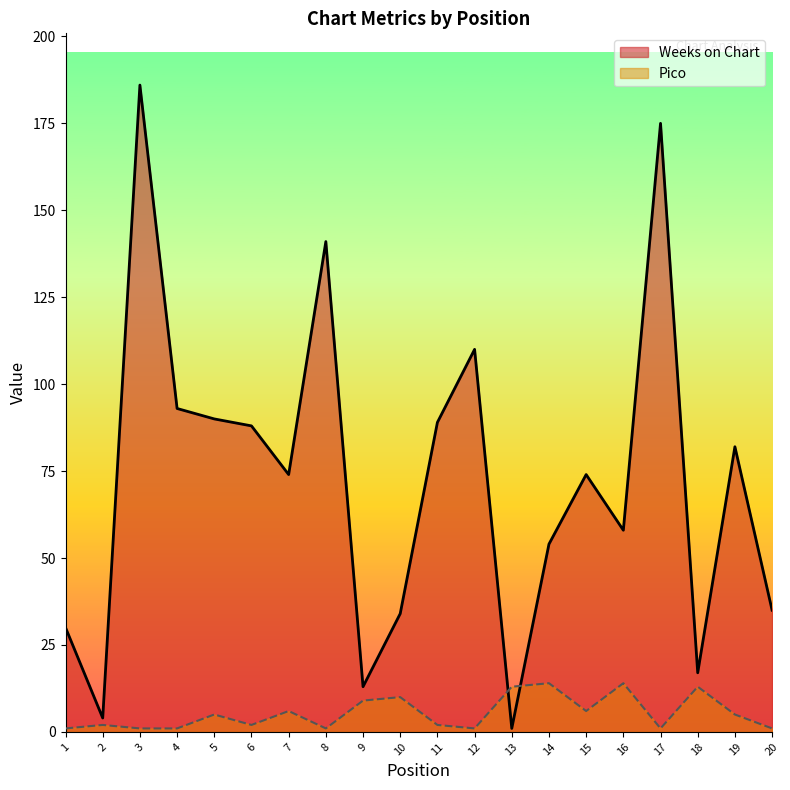

Where is the first local maximum for Weeks on Chart?

3